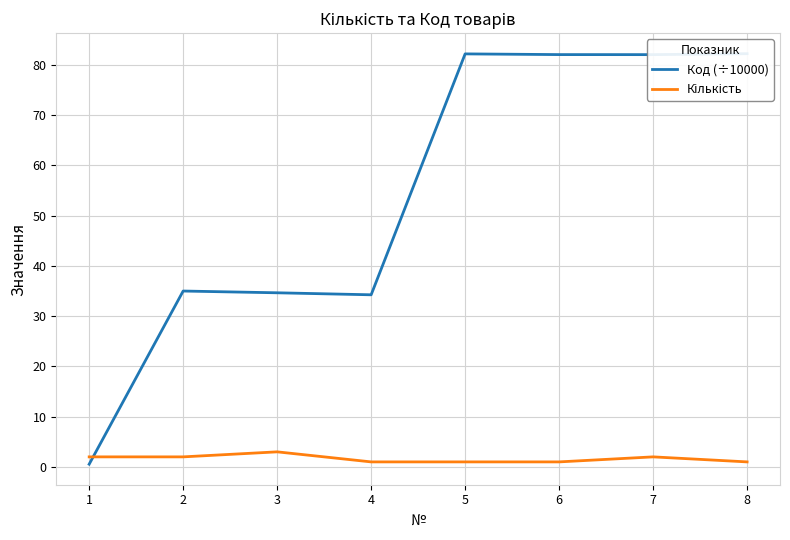

Reading left to right, what are all the values shown in this chart?

Код (÷10000): 0.5	35.0	34.6	34.2	82.2	82.0	82.0	82.2
Кількість: 2.0	2.0	3.0	1.0	1.0	1.0	2.0	1.0